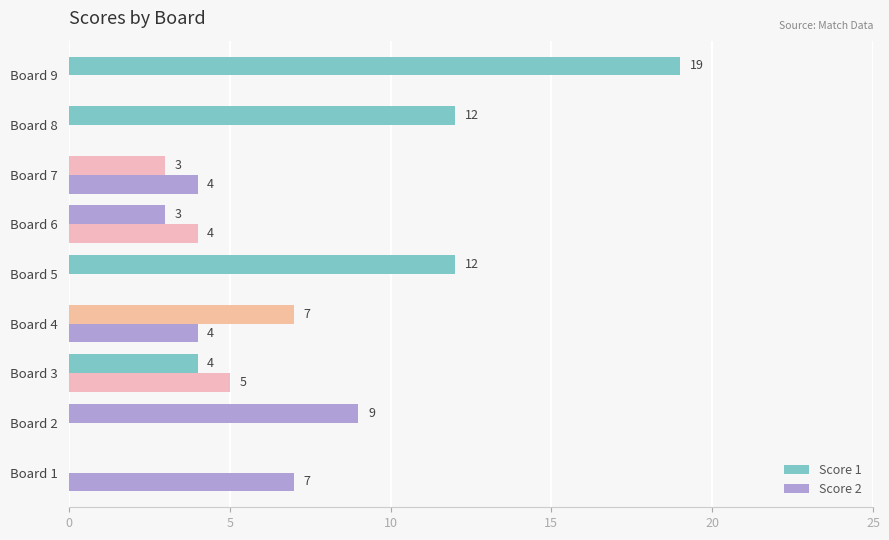

How many values in Score 1 are above zero?

8